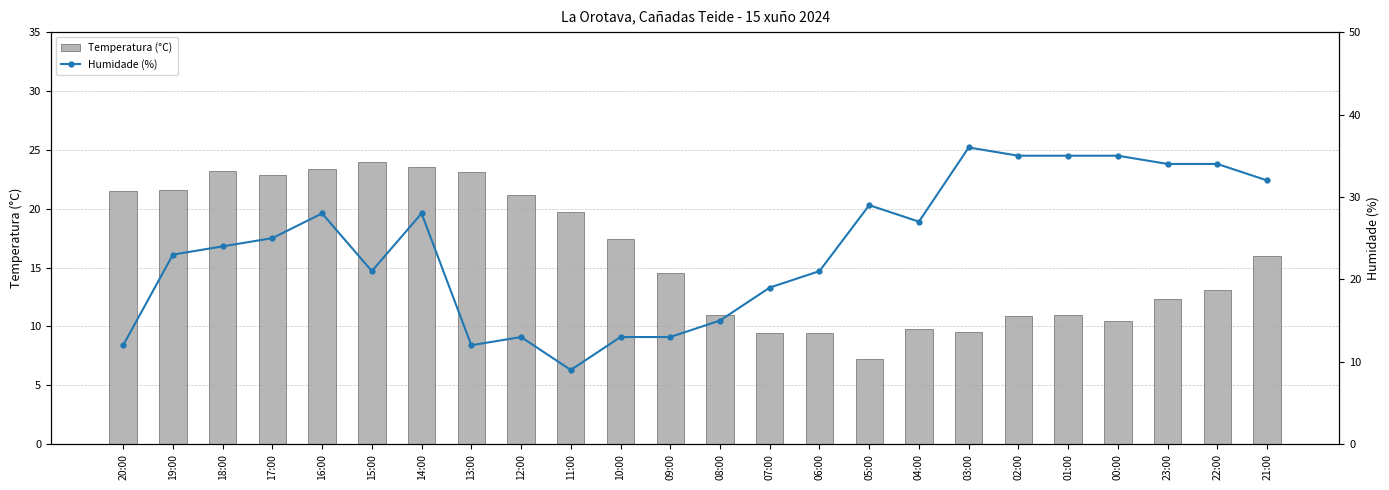

Rank the series by their average value, from lowest to highest.

Temperatura (°C), Humidade (%)